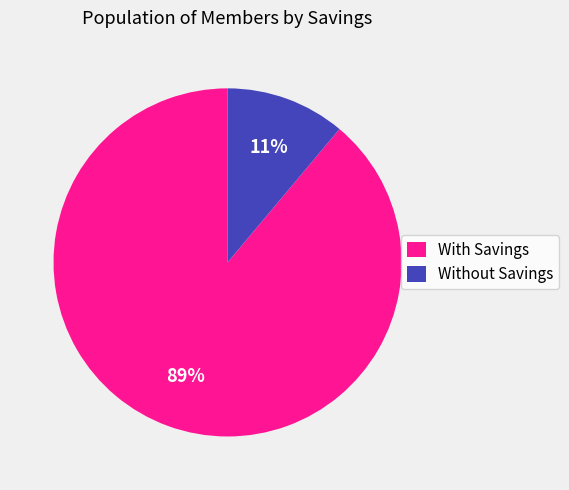

Rank the categories by value from highest to lowest.

With Savings, Without Savings